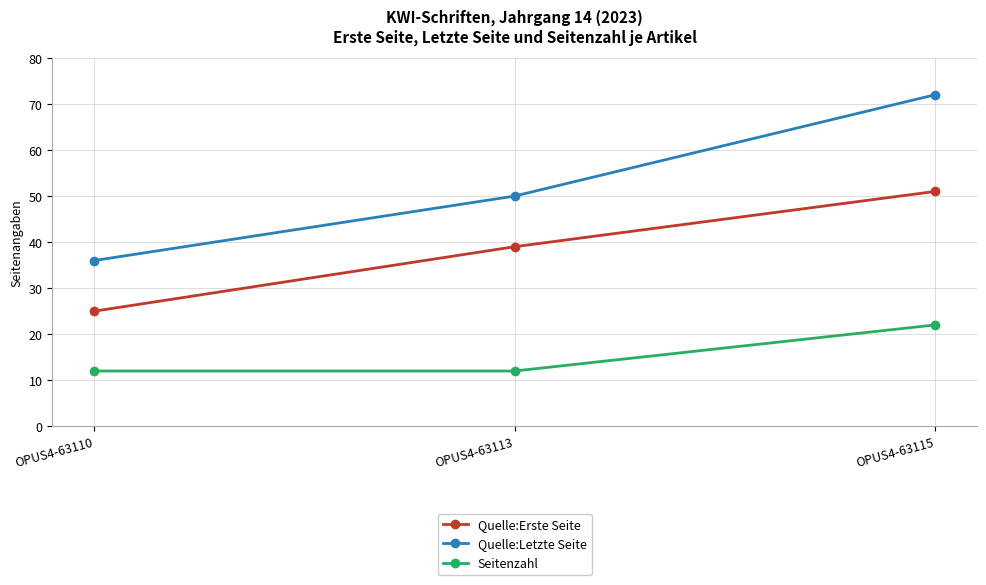

Rank the series at OPUS4-63115 from highest to lowest value.

Quelle:Letzte Seite, Quelle:Erste Seite, Seitenzahl